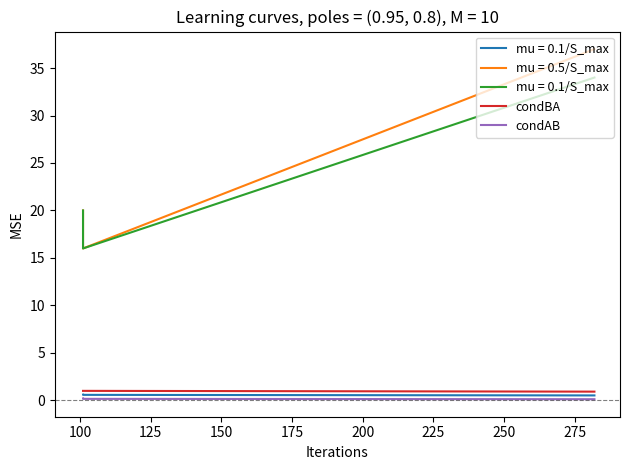

Count the condBA values in the range 1 to 2.

3